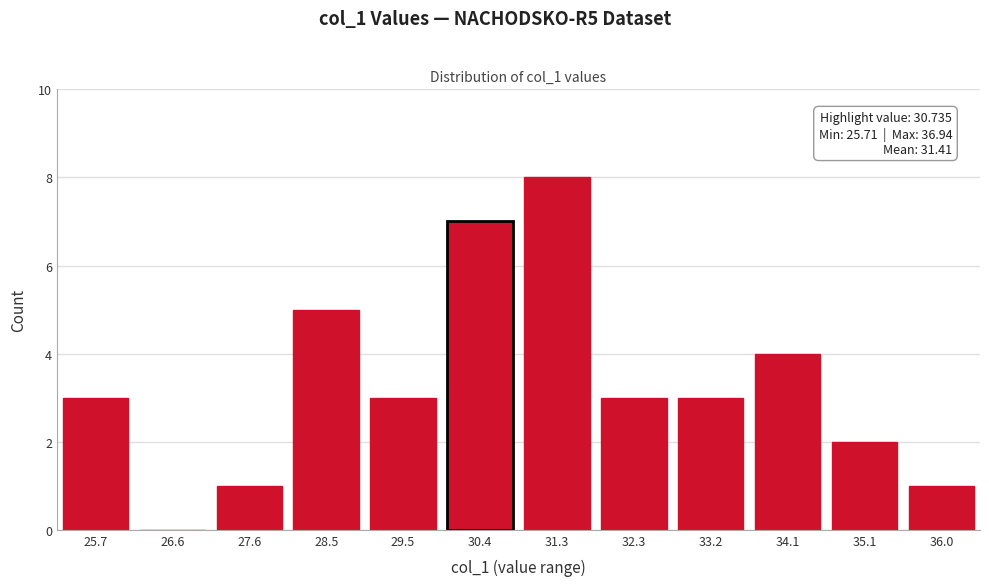

Reading right to left, transcribe all the data shown in this chart.

36.0=1	35.1=2	34.1=4	33.2=3	32.3=3	31.3=8	30.4=7	29.5=3	28.5=5	27.6=1	26.6=0	25.7=3